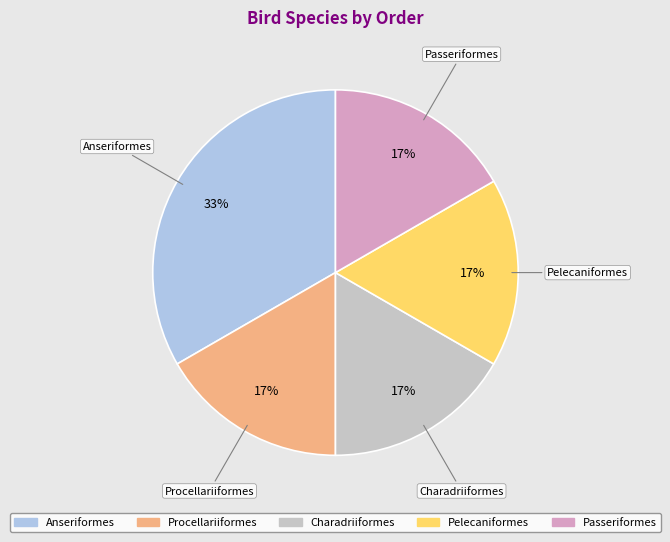

Is it true that Charadriiformes is 17% of the pie?

True